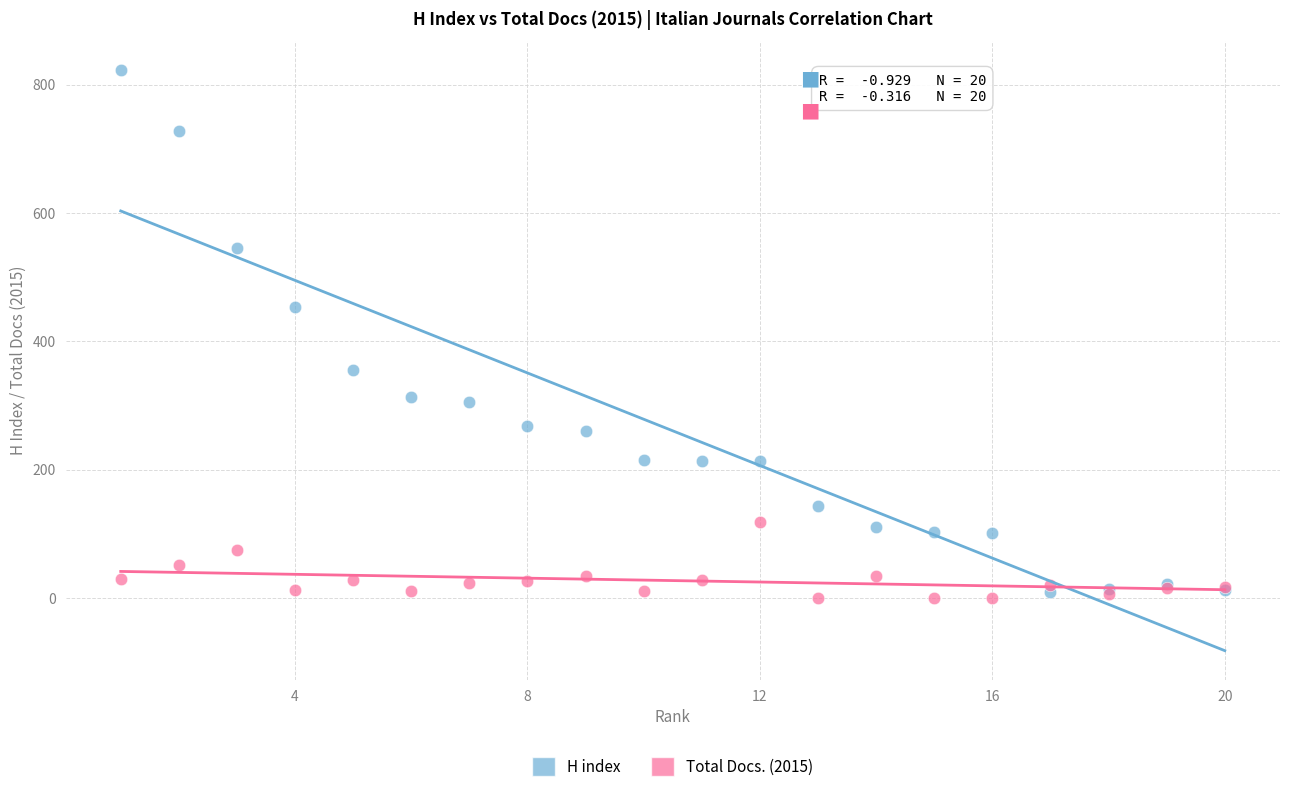

What is the X range (max minus min) for the scatter plot?

19